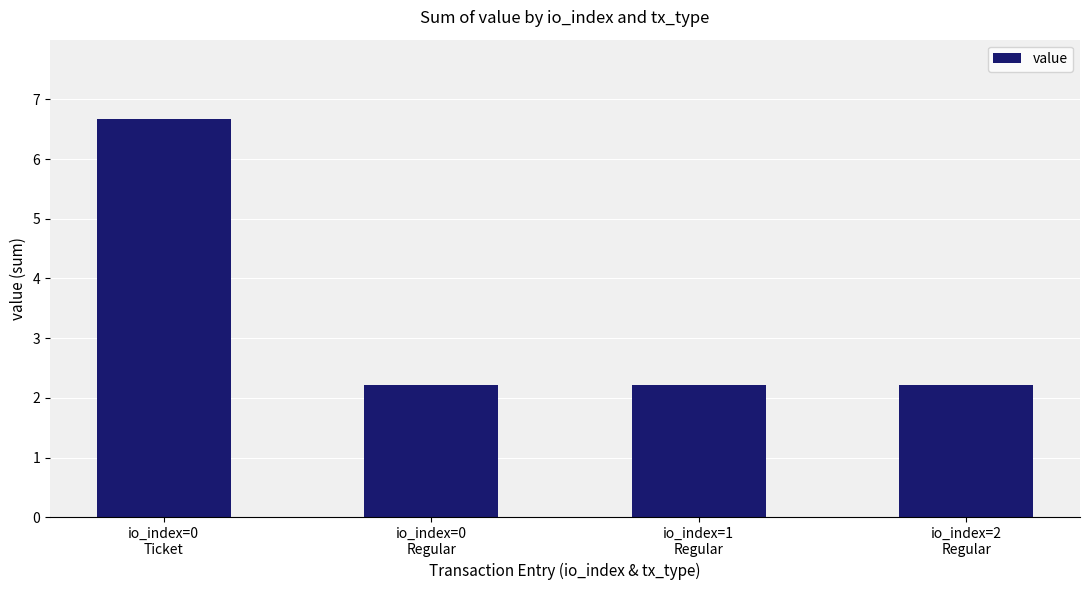

What is the maximum value shown in the chart?

6.7